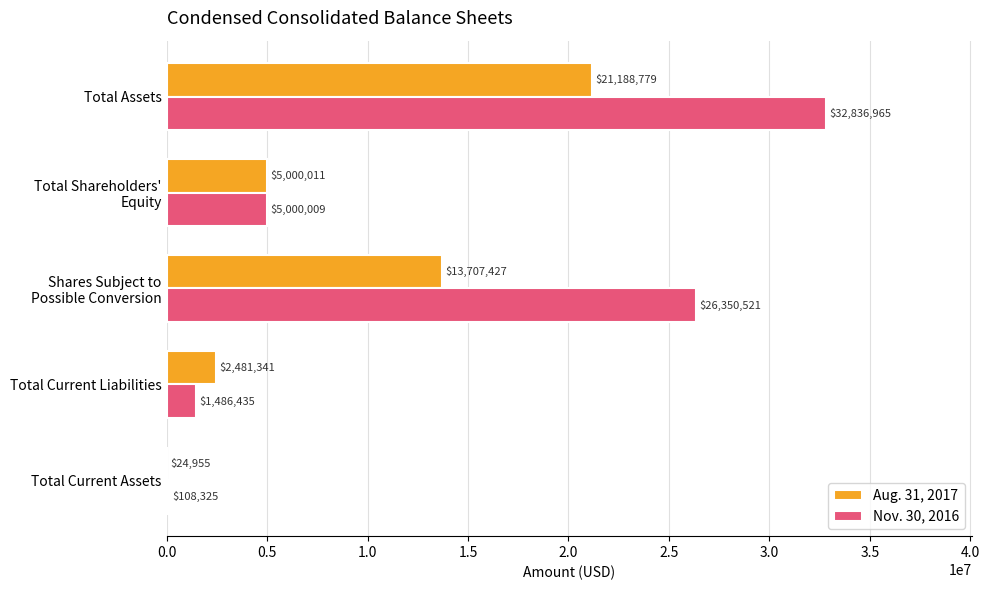

Between Total Current Liabilities and Total Assets, which series saw the biggest shift?

Nov. 30, 2016